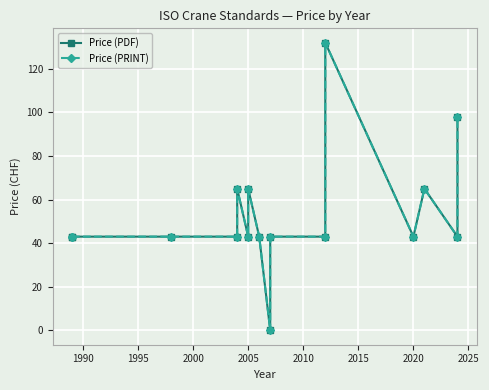

True or false: Price (PDF) and Price (PRINT) cross at least once.

False